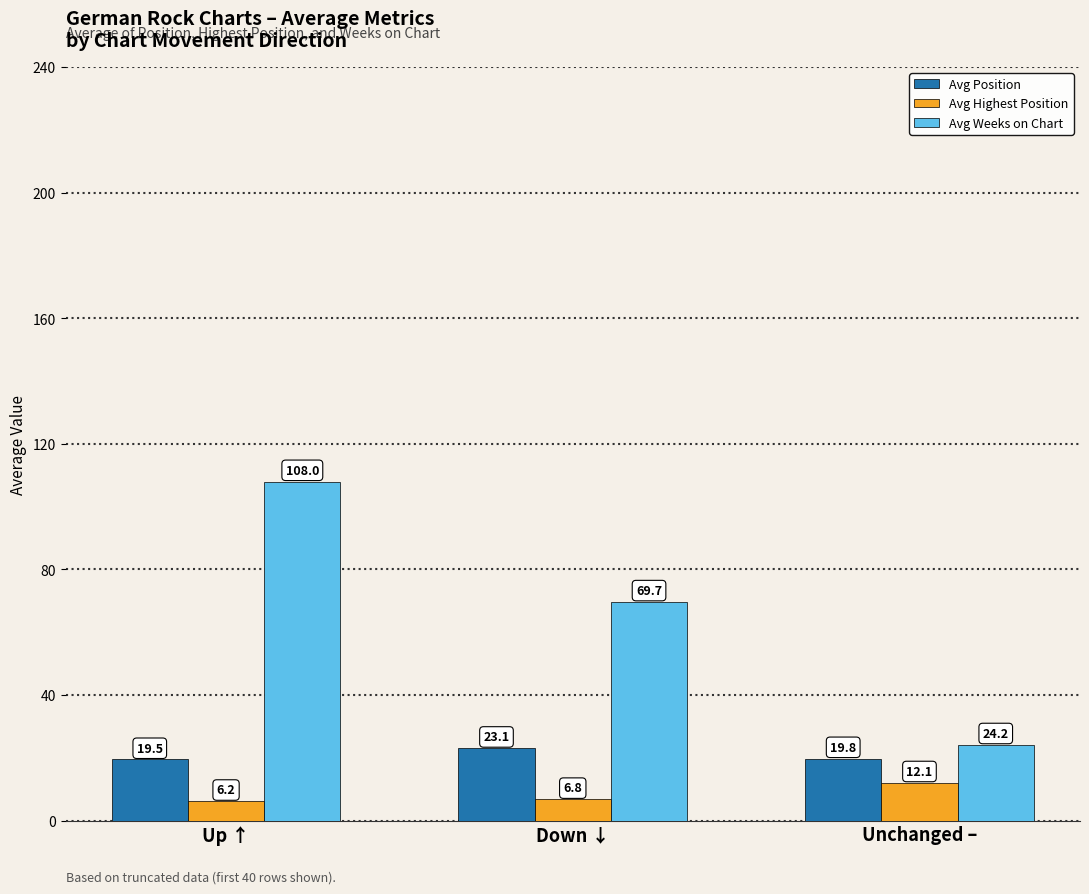

What are all the series names shown in the legend?

Avg Position, Avg Highest Position, Avg Weeks on Chart